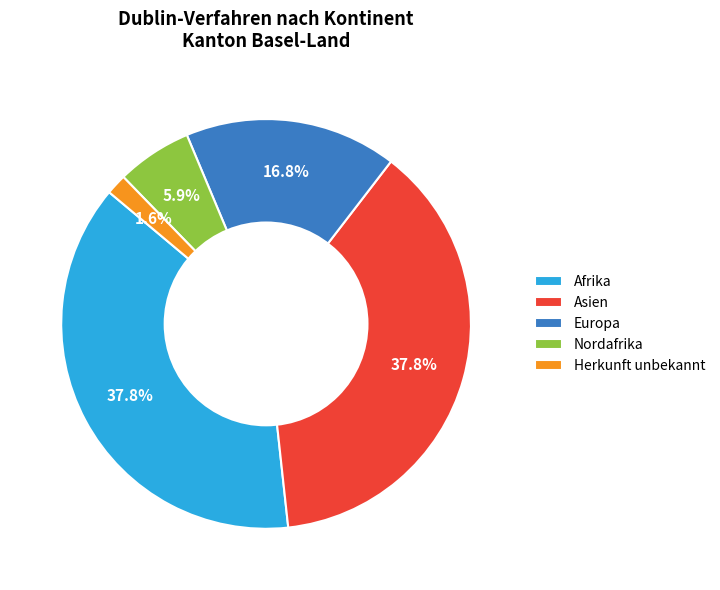

Is Europa the majority of the pie?

No